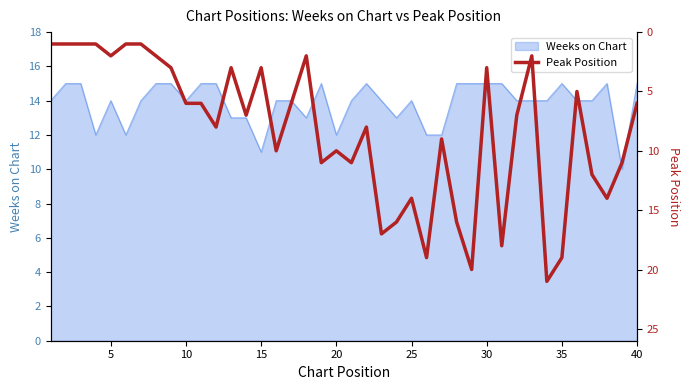

What is the highest value of the Weeks on Chart series?

15